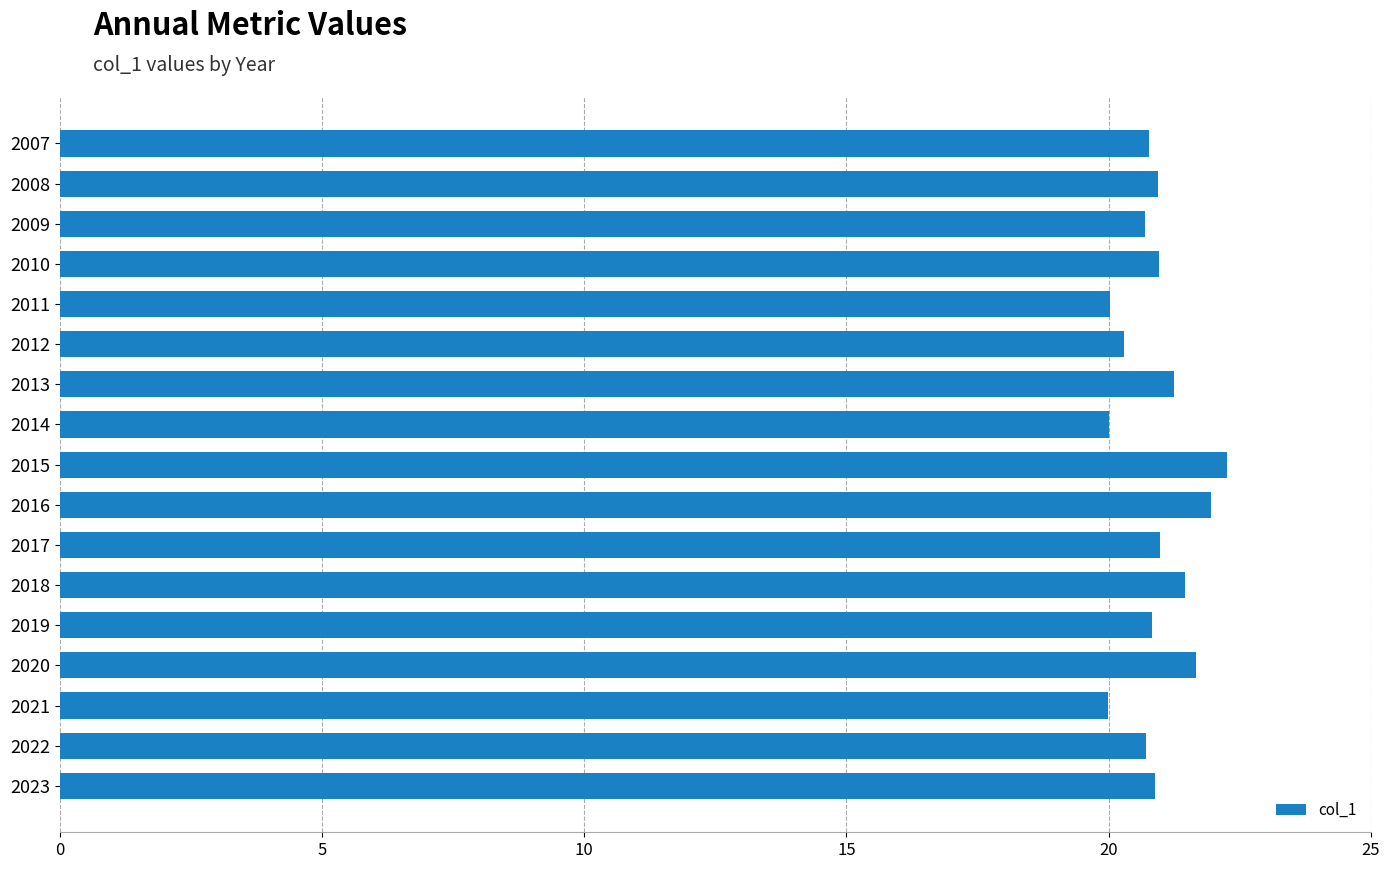

What is the value of the 9th bar from the top?

22.3